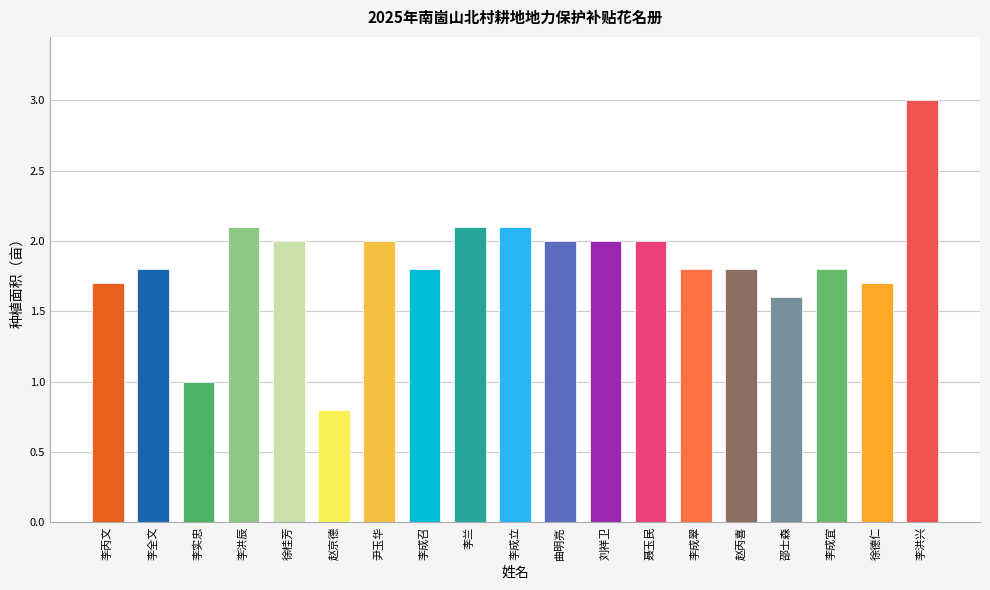

Which label corresponds to the largest value in the chart?

李洪兴